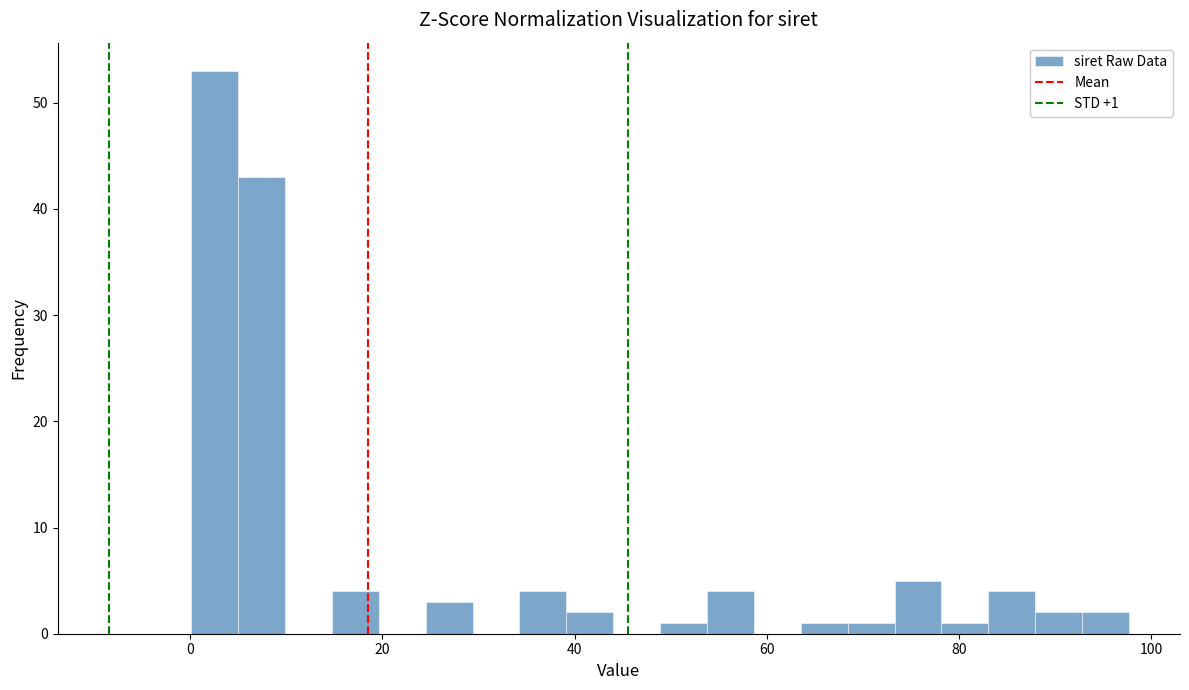

Around what value on the x-axis is the tallest bar? Give the approximate position of its centre, as read against the axis.

2